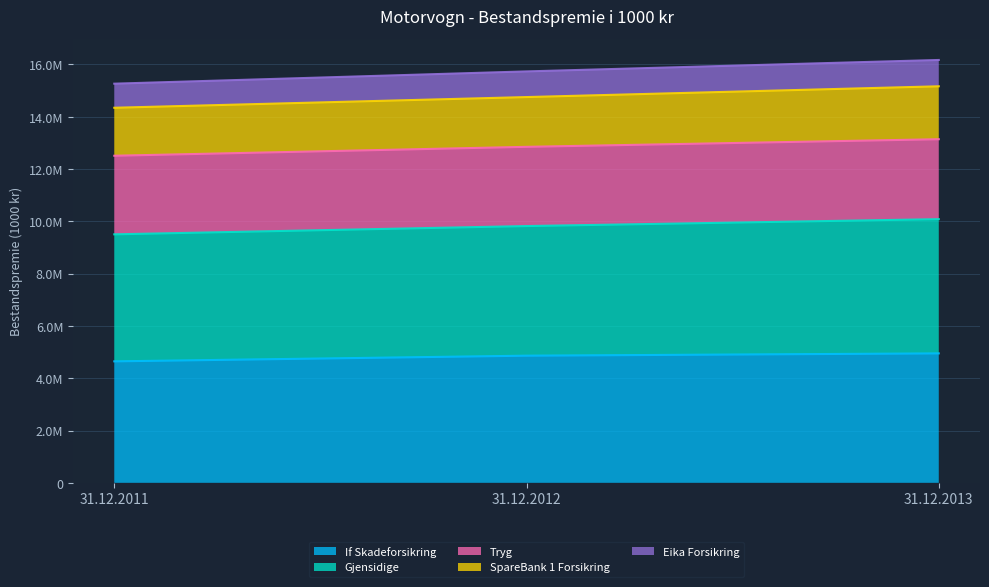

What are all the series names shown in the legend?

If Skadeforsikring, Gjensidige, Tryg, SpareBank 1 Forsikring, Eika Forsikring